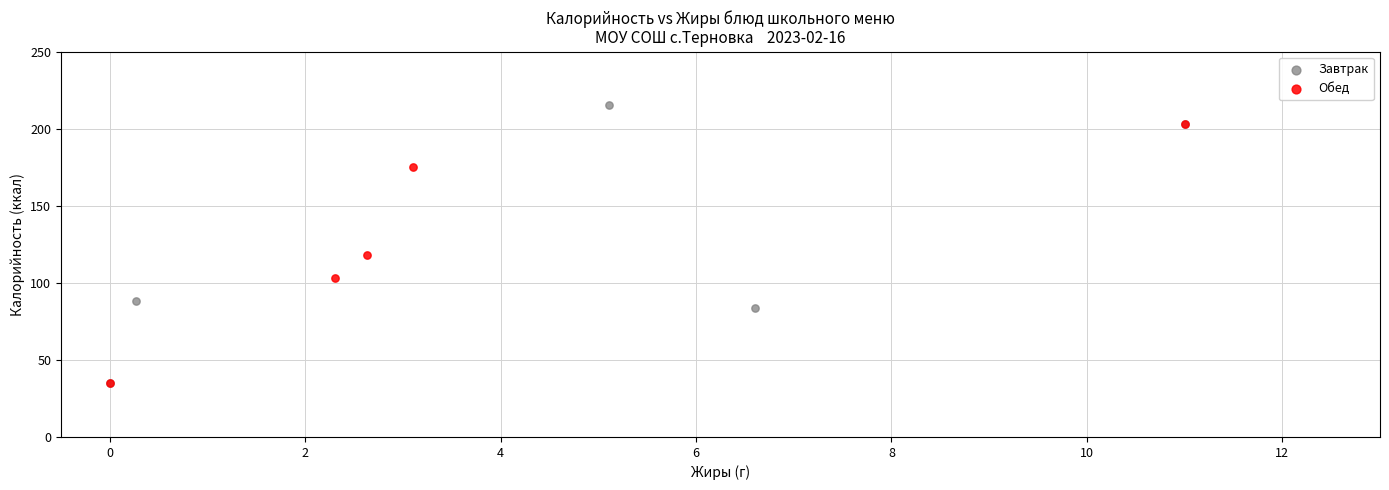

Which series contains the highest Y value?

Завтрак